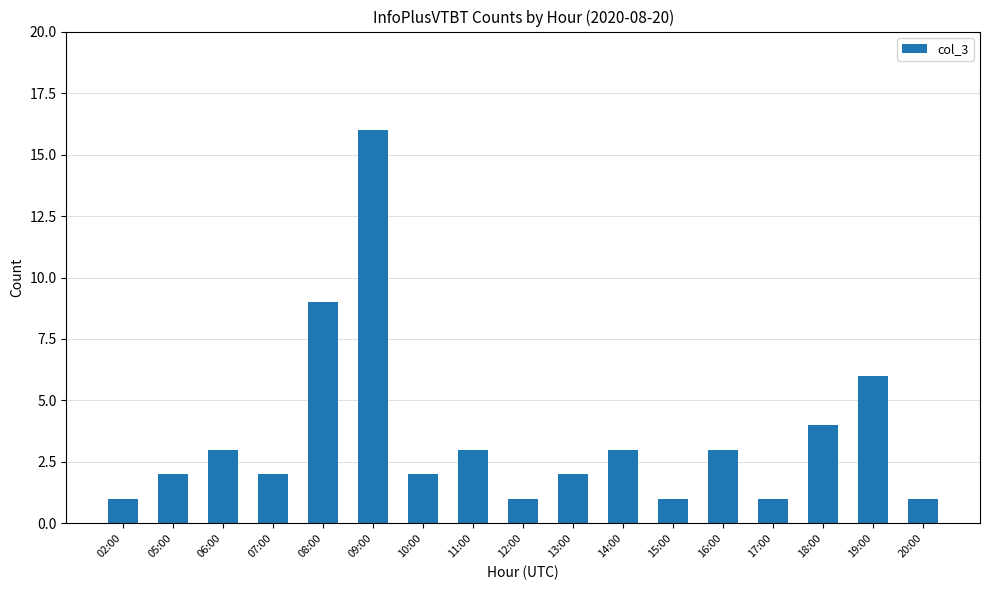

Which category has the highest value across all series?

09:00